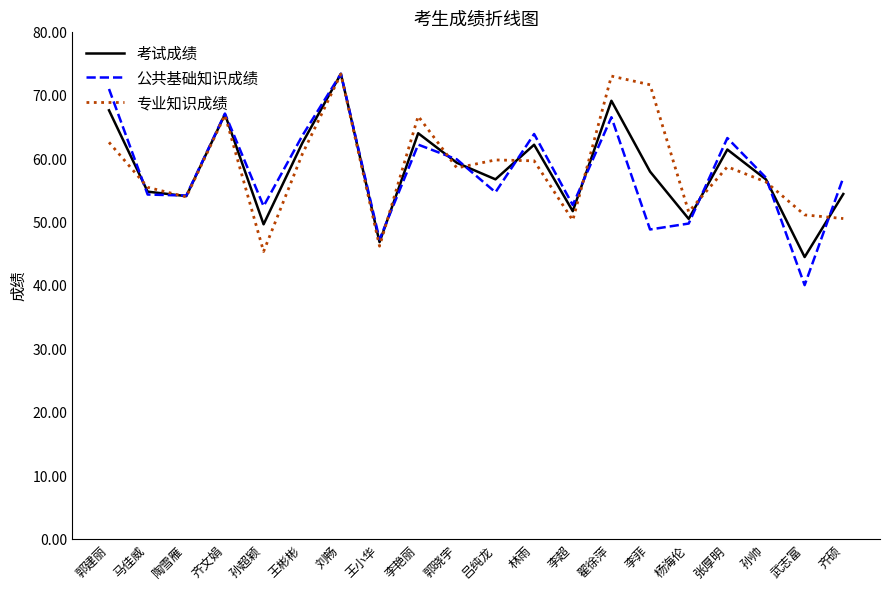

What position from the right is 李菲?

6